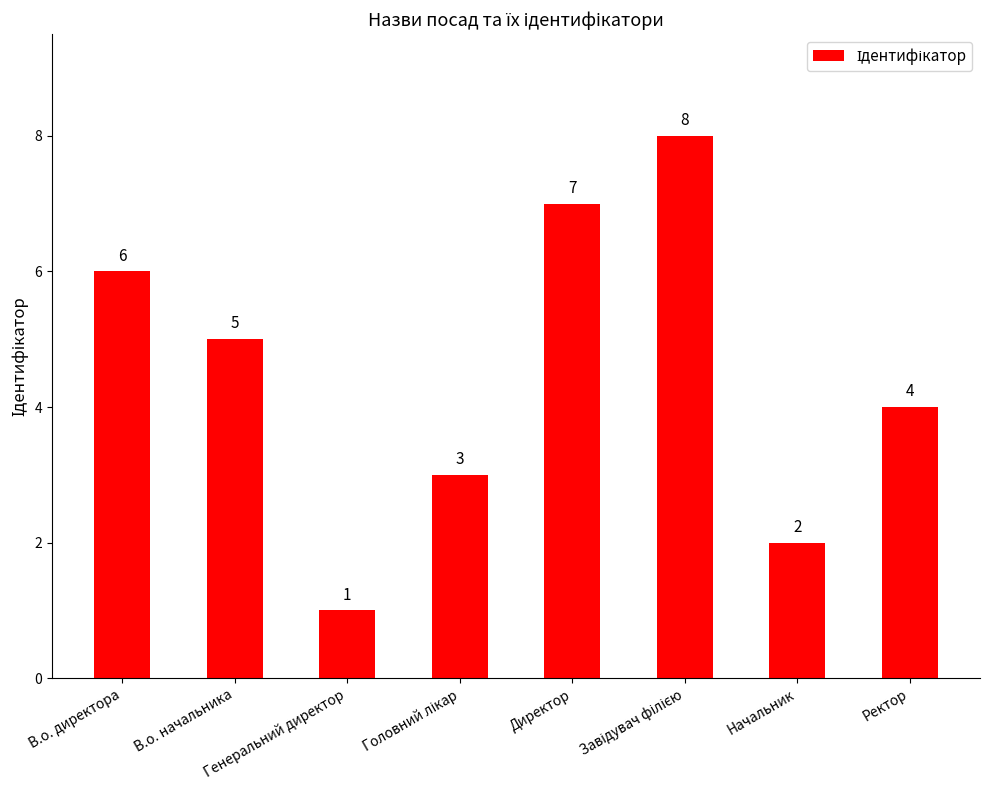

The value at Ректор is 2. True or false?

False